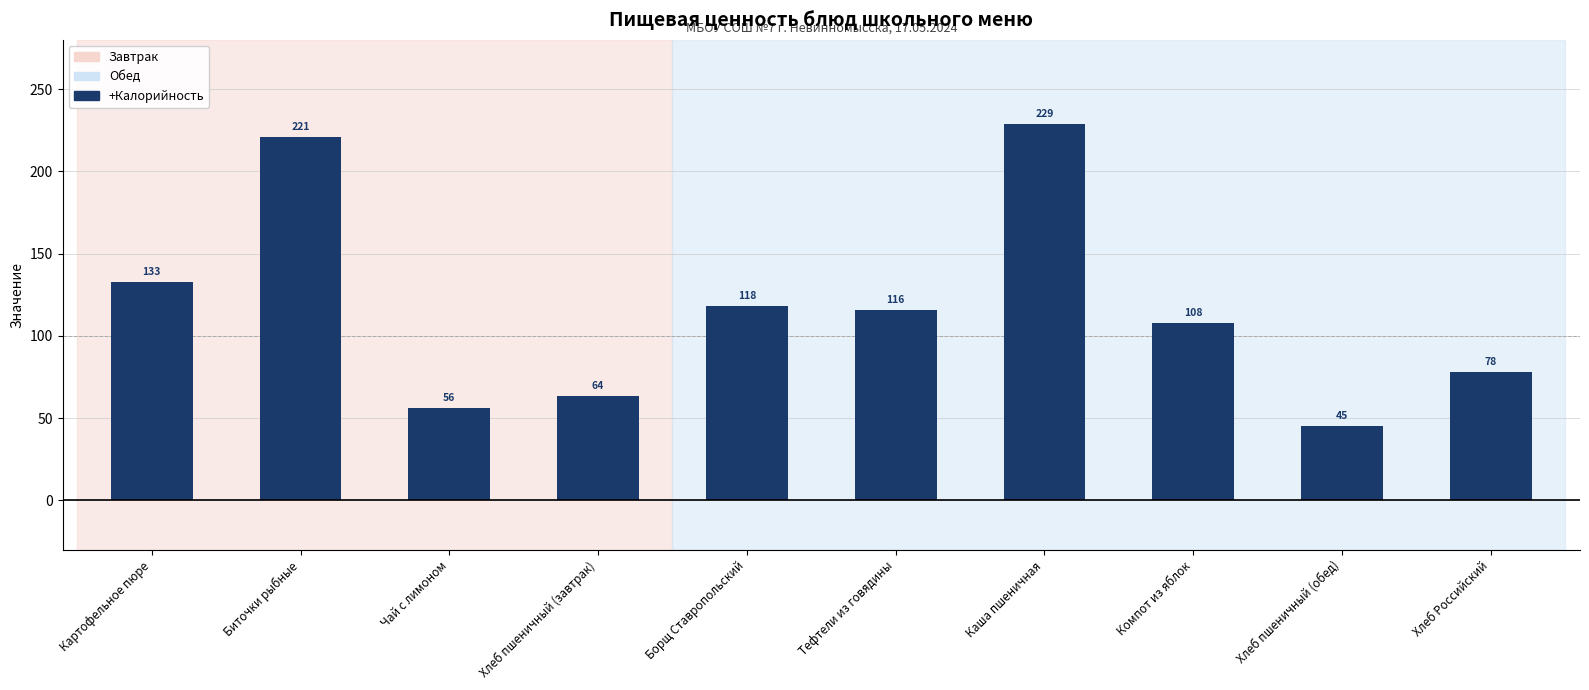

What is the ratio of the value at Хлеб пшеничный (завтрак) to the value at Каша пшеничная?

0.3